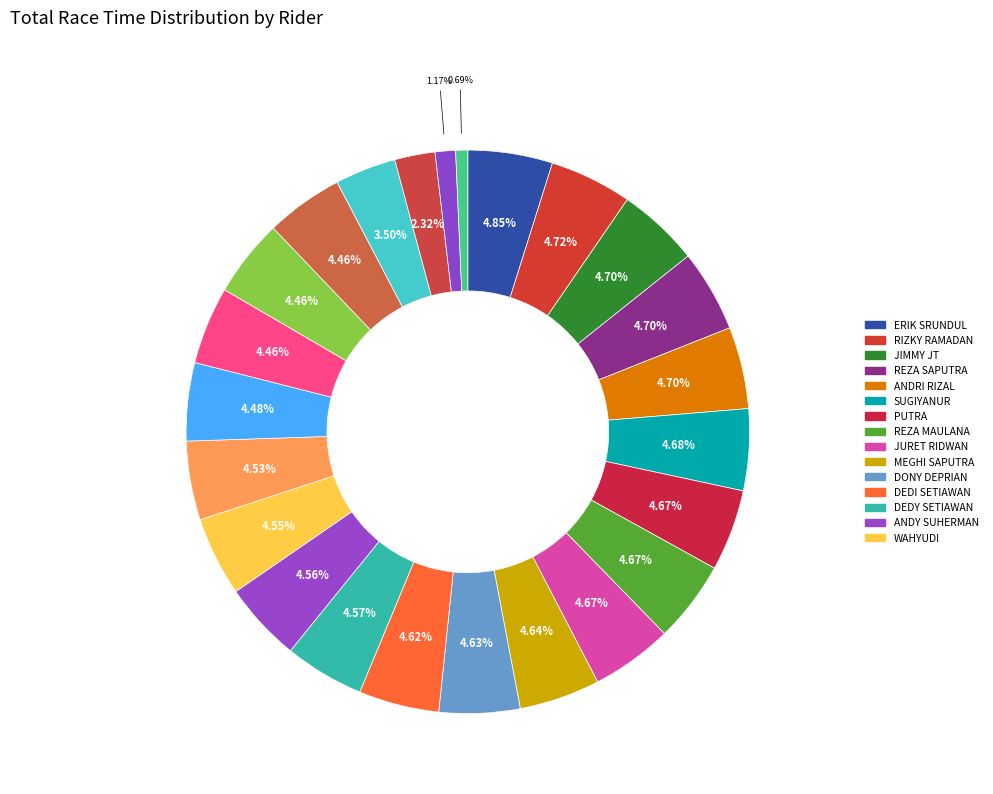

Rank the categories by value from lowest to highest.

MIZWA RAMADHAN, A. ROBBY DELO, YUSRI LCR, M. DIMAS, ARYA RESYA, BEBY ROMEO, ANDRE CODET, M. SANU, NANDO, WAHYUDI, ANDY SUHERMAN, DEDY SETIAWAN, DEDI SETIAWAN, DONY DEPRIAN, MEGHI SAPUTRA, JURET RIDWAN, REZA MAULANA, PUTRA, SUGIYANUR, ANDRI RIZAL, REZA SAPUTRA, JIMMY JT, RIZKY RAMADAN, ERIK SRUNDUL